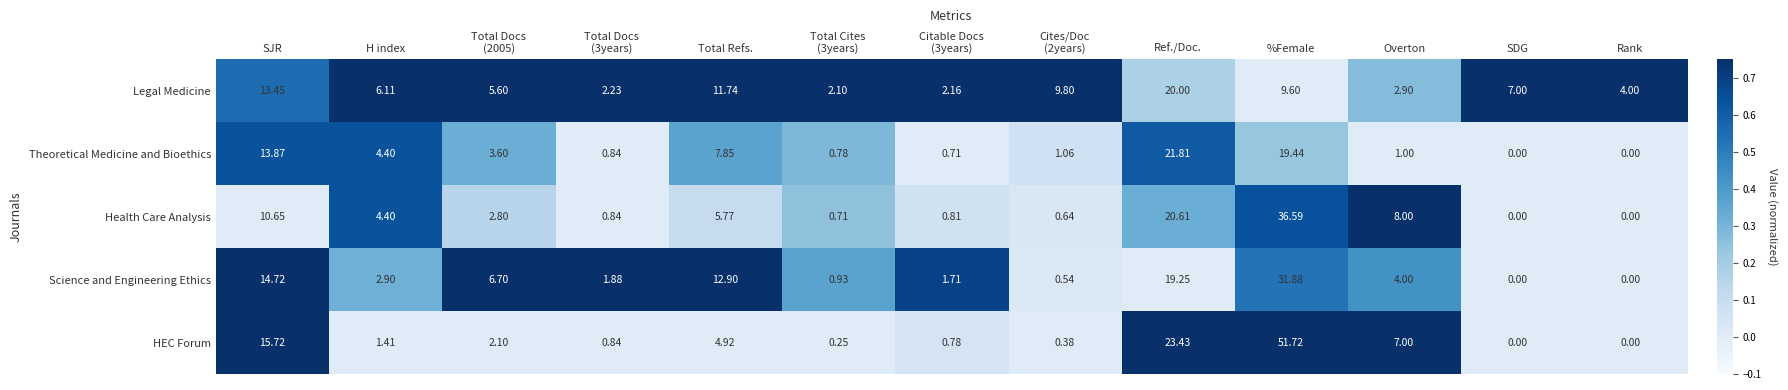

Where does the Health Care Analysis series first go above 2?

SJR